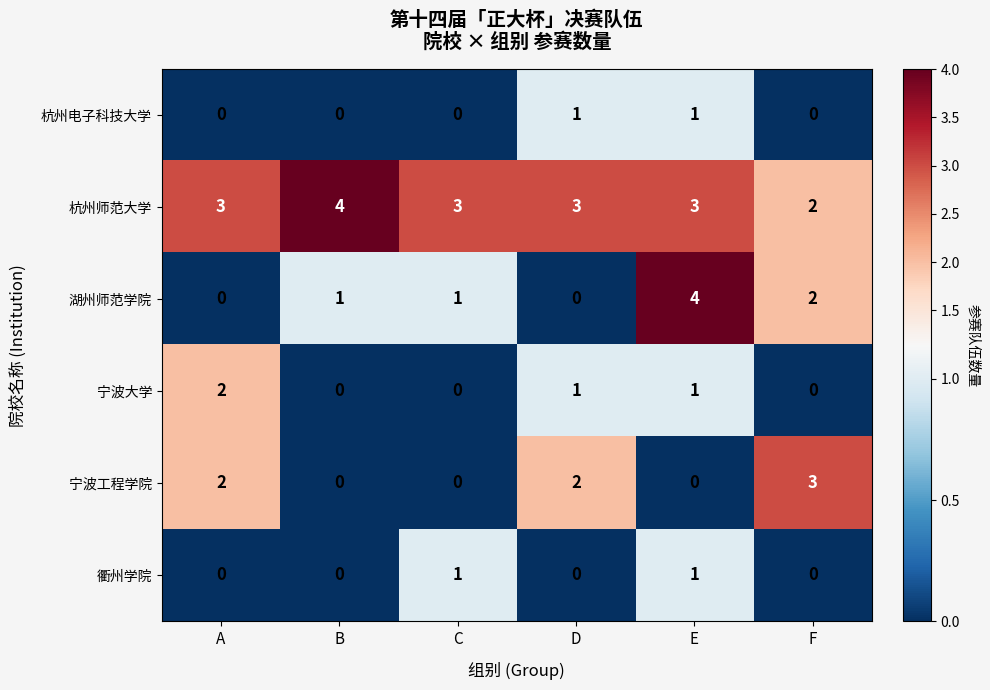

What is the sum of all 湖州师范学院 values?

8